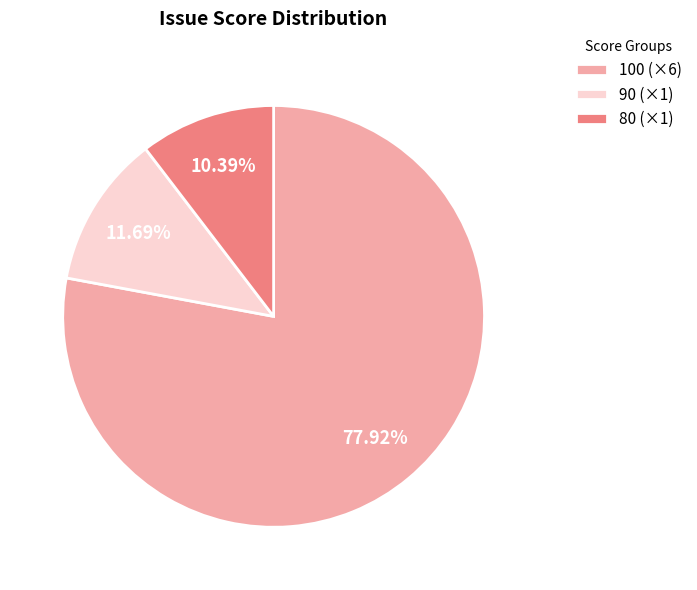

How many segments does this pie chart have?

3